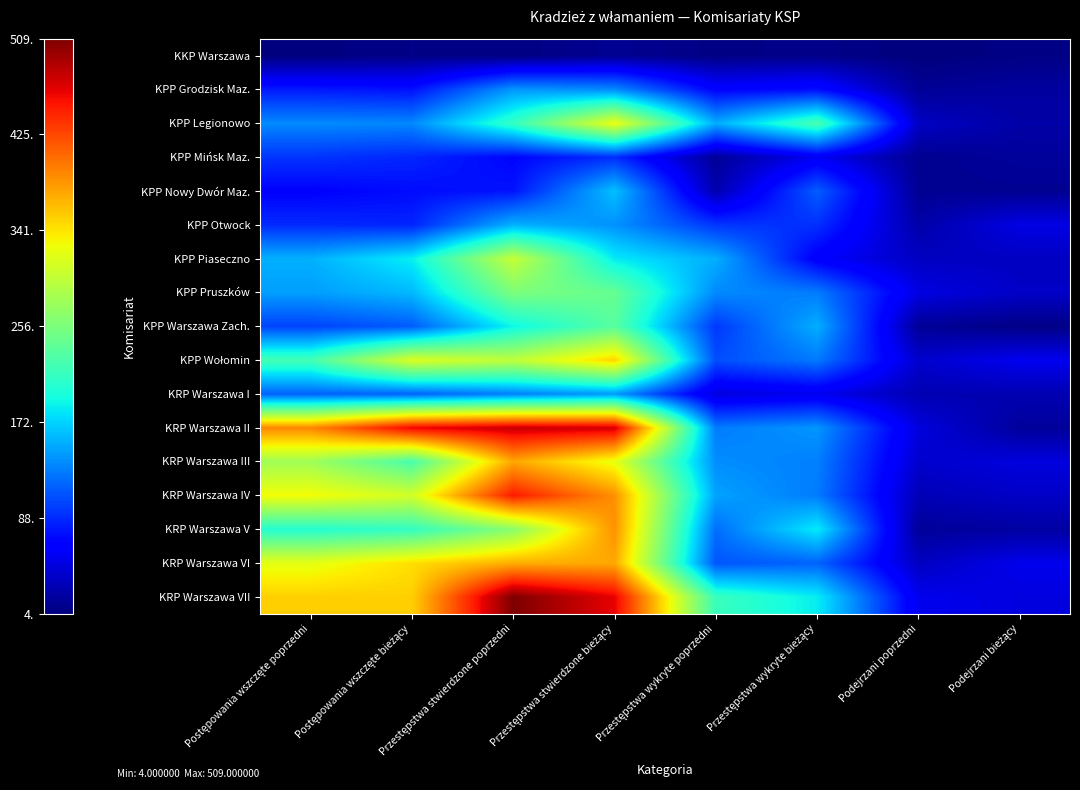

Which series has the widest spread of values?

KRP Warszawa VII